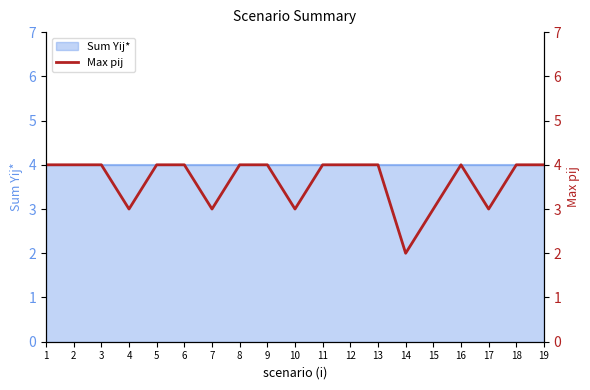

Rank the categories by value from lowest to highest.

14, 4, 7, 10, 15, 17, 1, 2, 3, 5, 6, 8, 9, 11, 12, 13, 16, 18, 19